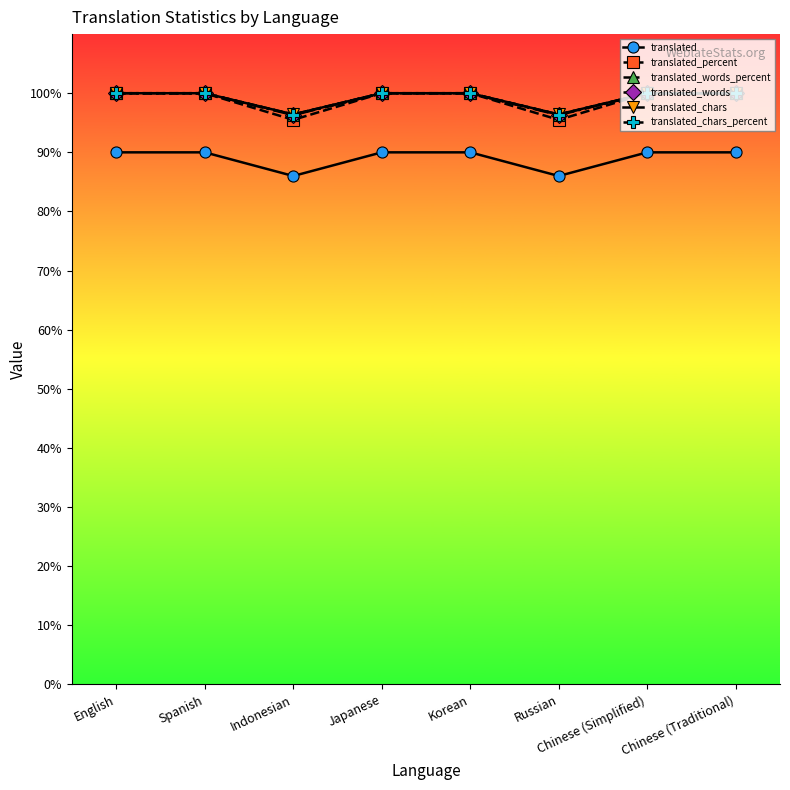

Does the chart have visible grid lines?

No